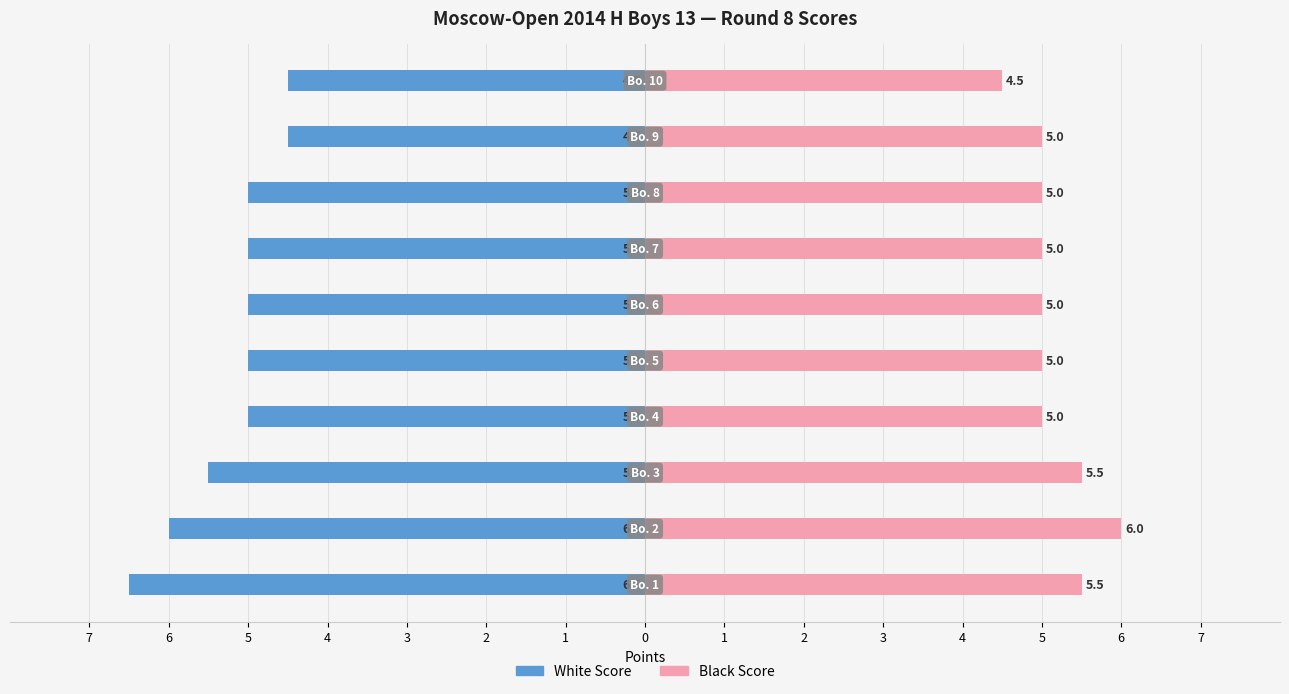

List the series in order of their overall mean, highest first.

Black Score, White Score